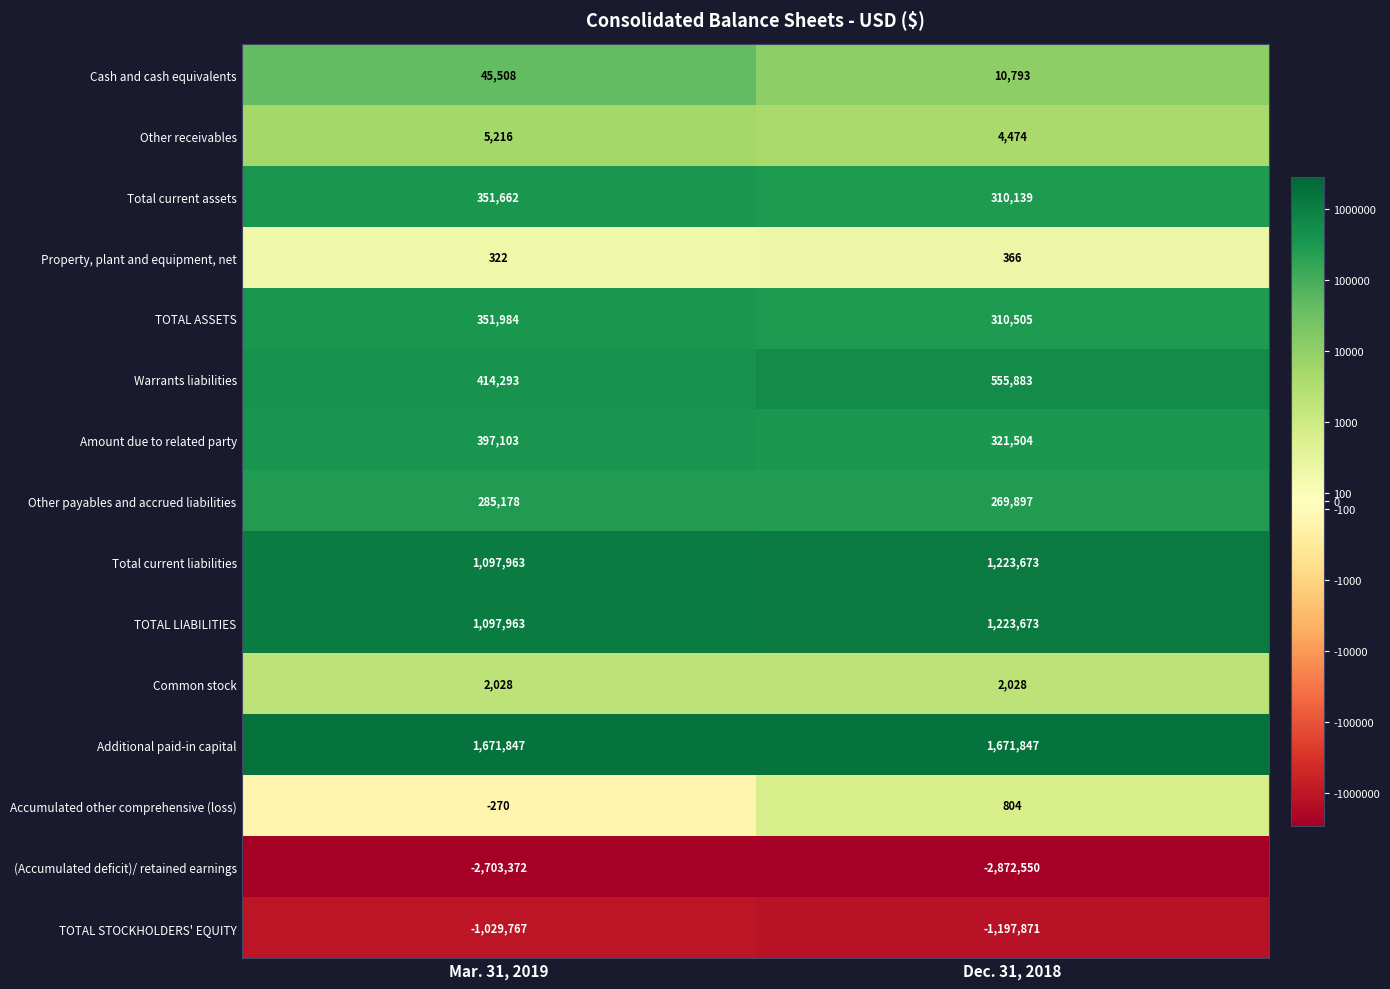

Reading left to right, list all the values displayed in this chart.

Cash and cash equivalents: 45508	10793
Other receivables: 5216	4474
Total current assets: 351662	310139
Property, plant and equipment, net: 322	366
TOTAL ASSETS: 351984	310505
Warrants liabilities: 414293	555883
Amount due to related party: 397103	321504
Other payables and accrued liabilities: 285178	269897
Total current liabilities: 1097963	1223673
TOTAL LIABILITIES: 1097963	1223673
Common stock: 2028	2028
Additional paid-in capital: 1671847	1671847
Accumulated other comprehensive (loss): -270	804
(Accumulated deficit)/ retained earnings: -2703372	-2872550
TOTAL STOCKHOLDERS' EQUITY: -1029767	-1197871